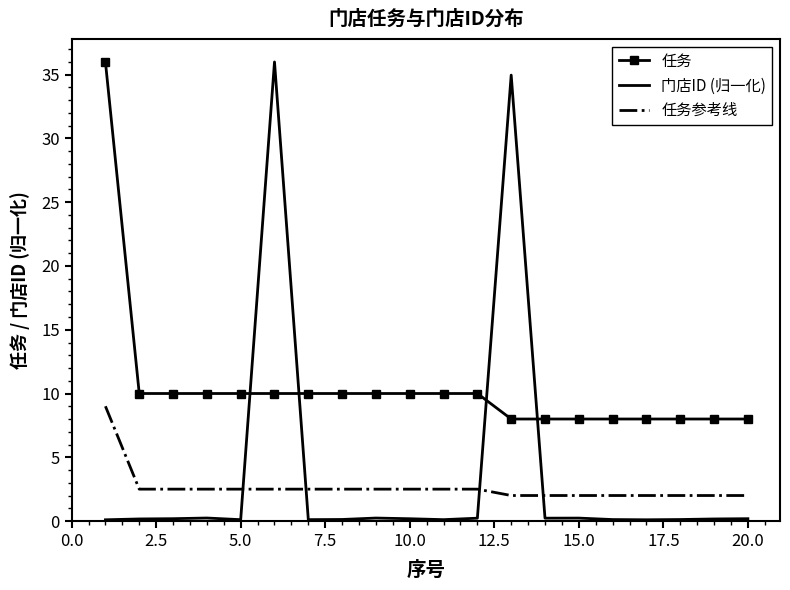

True or false: 任务参考线 and 任务 cross at least once.

False